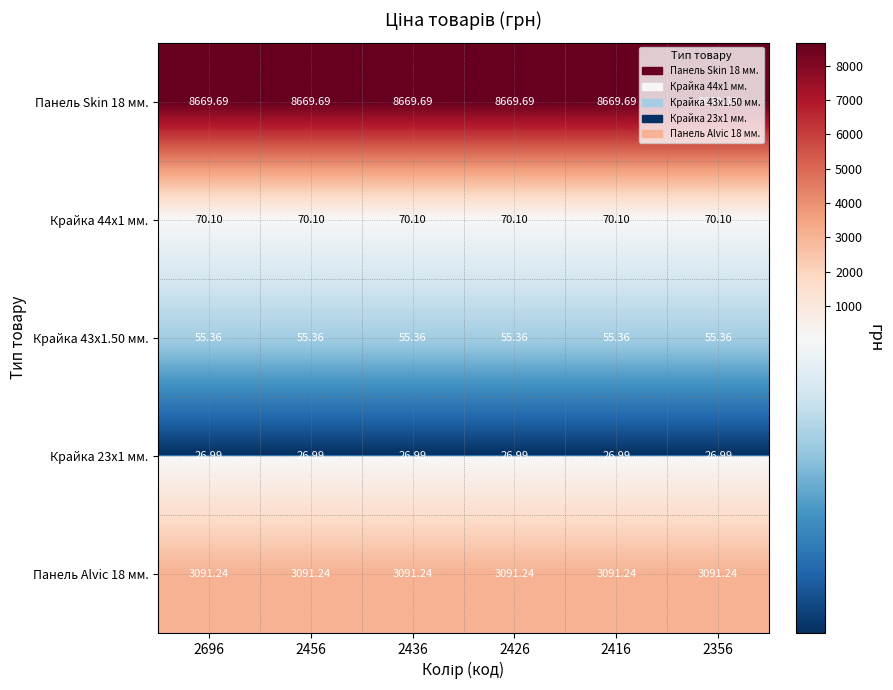

Is the value of Крайка 23x1 мм. at 2356 greater than the value of Крайка 44x1 мм. at 2416?

No